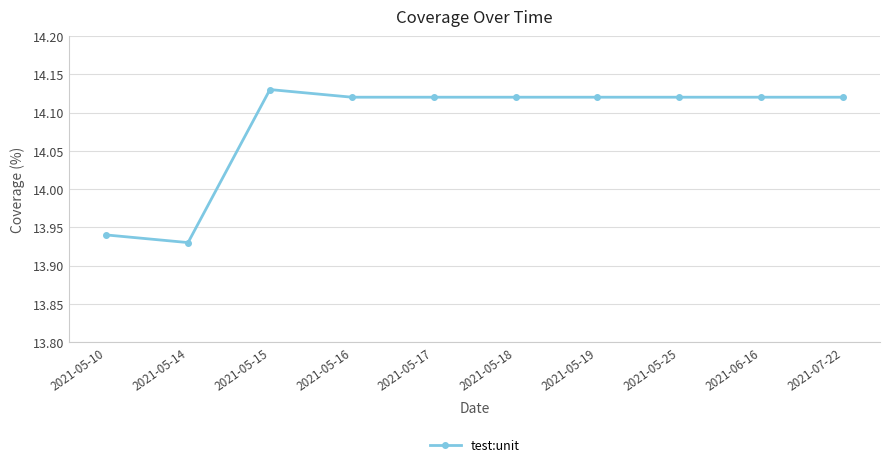

What is the difference between the maximum and minimum values?

0.2